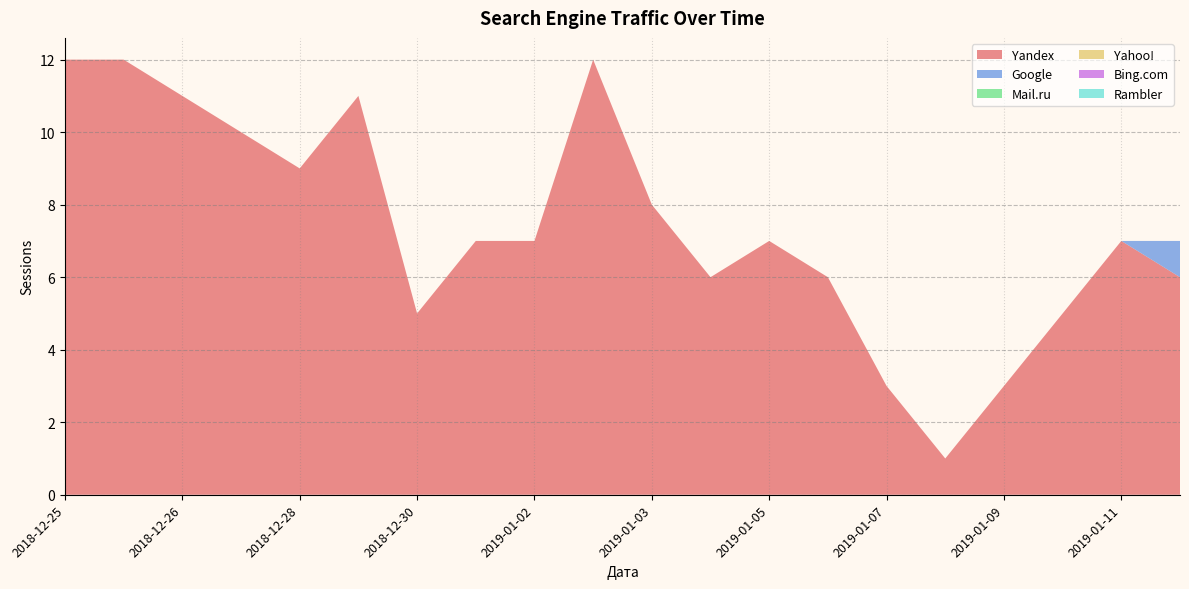

Reading left to right, transcribe all the data shown in this chart.

Yandex: 12	12	11	10	9	11	5	7	7	12	8	6	7	6	3	1	3	5	7	6
Google: 0	0	0	0	0	0	0	0	0	0	0	0	0	0	0	0	0	0	0	1
Mail.ru: 0	0	0	0	0	0	0	0	0	0	0	0	0	0	0	0	0	0	0	0
Yahoo!: 0	0	0	0	0	0	0	0	0	0	0	0	0	0	0	0	0	0	0	0
Bing.com: 0	0	0	0	0	0	0	0	0	0	0	0	0	0	0	0	0	0	0	0
Rambler: 0	0	0	0	0	0	0	0	0	0	0	0	0	0	0	0	0	0	0	0